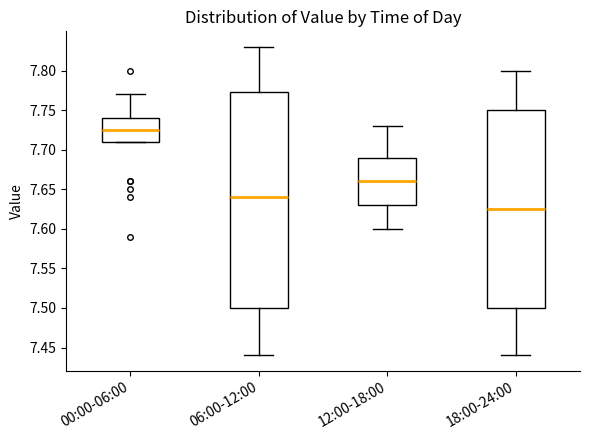

Where does the upper whisker of the box for 06:00-12:00 end on the y-axis? The values are not printed on the chart, so give them approximately, as read against the axis.

7.830